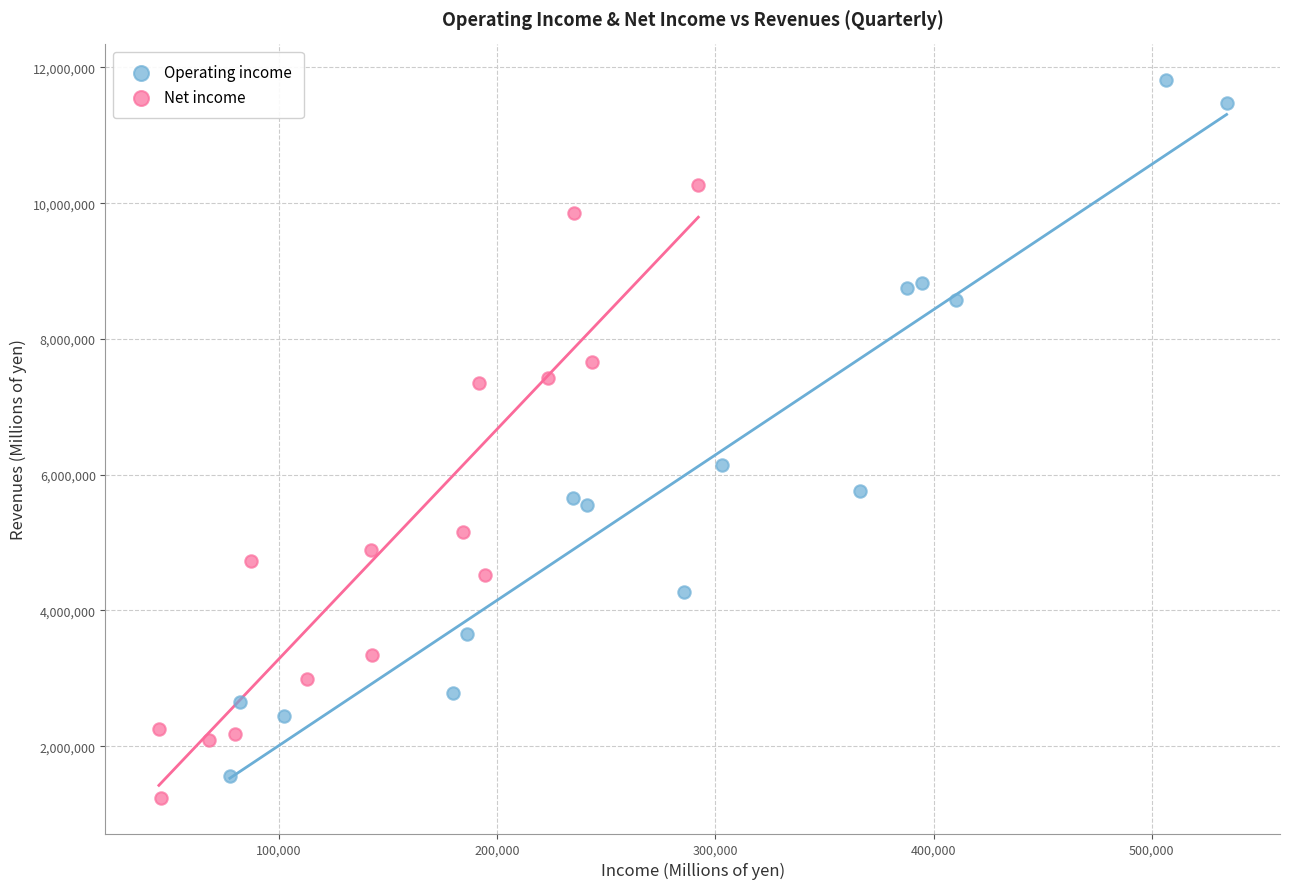

Which series contains the highest Y value?

Operating income